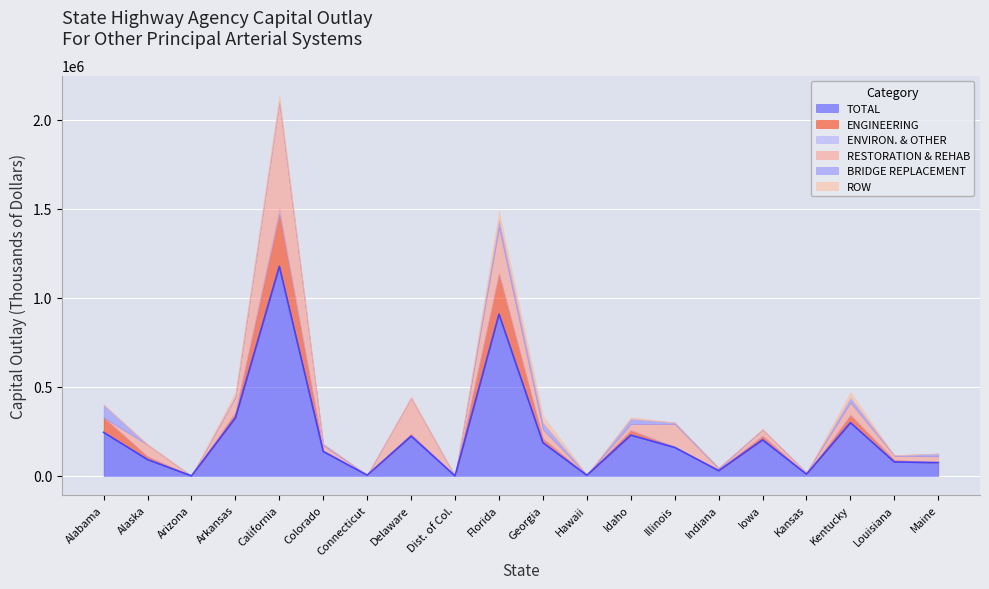

What is the sum of the ENVIRON. & OTHER values at Alabama and Colorado?

4218